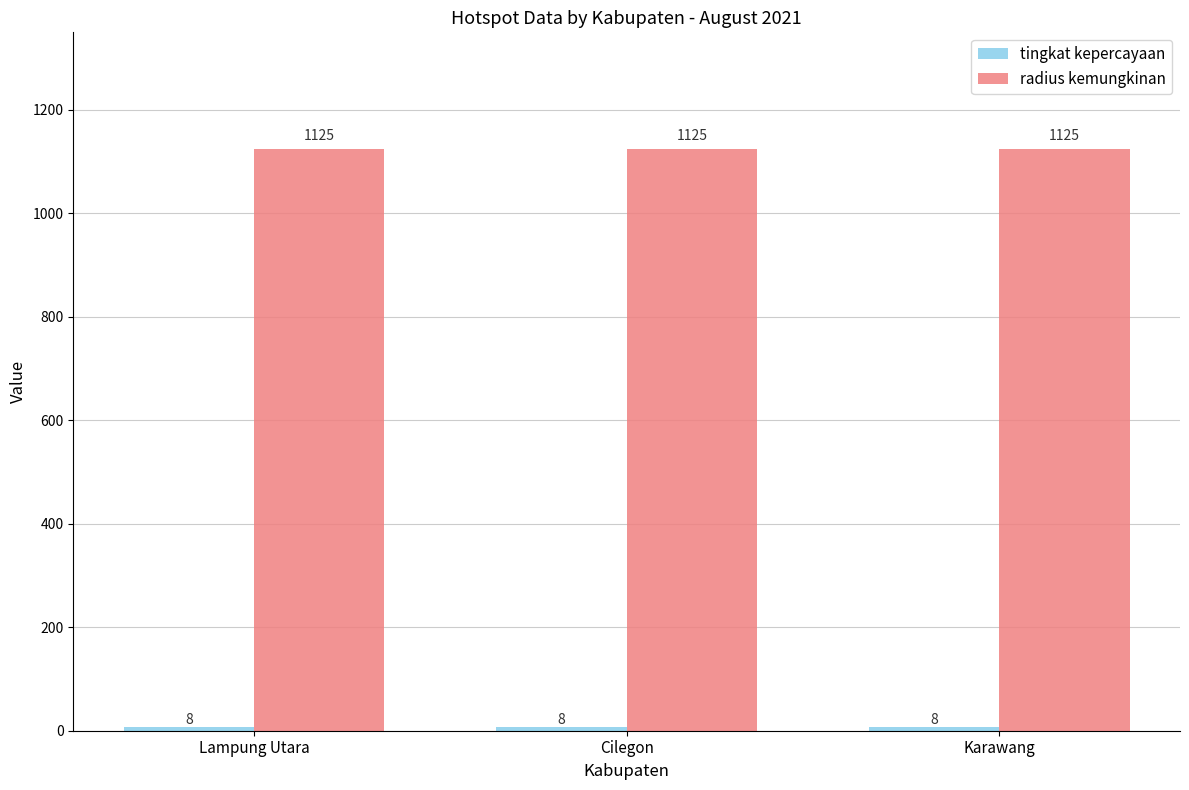

The value of radius kemungkinan at Lampung Utara is 316. True or false?

False